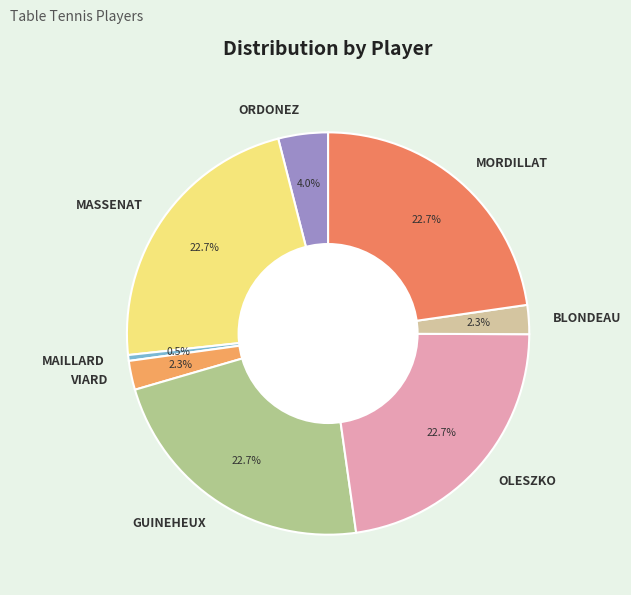

To the nearest percent, what is the difference between the MAILLARD and GUINEHEUX slice percentages?

22%